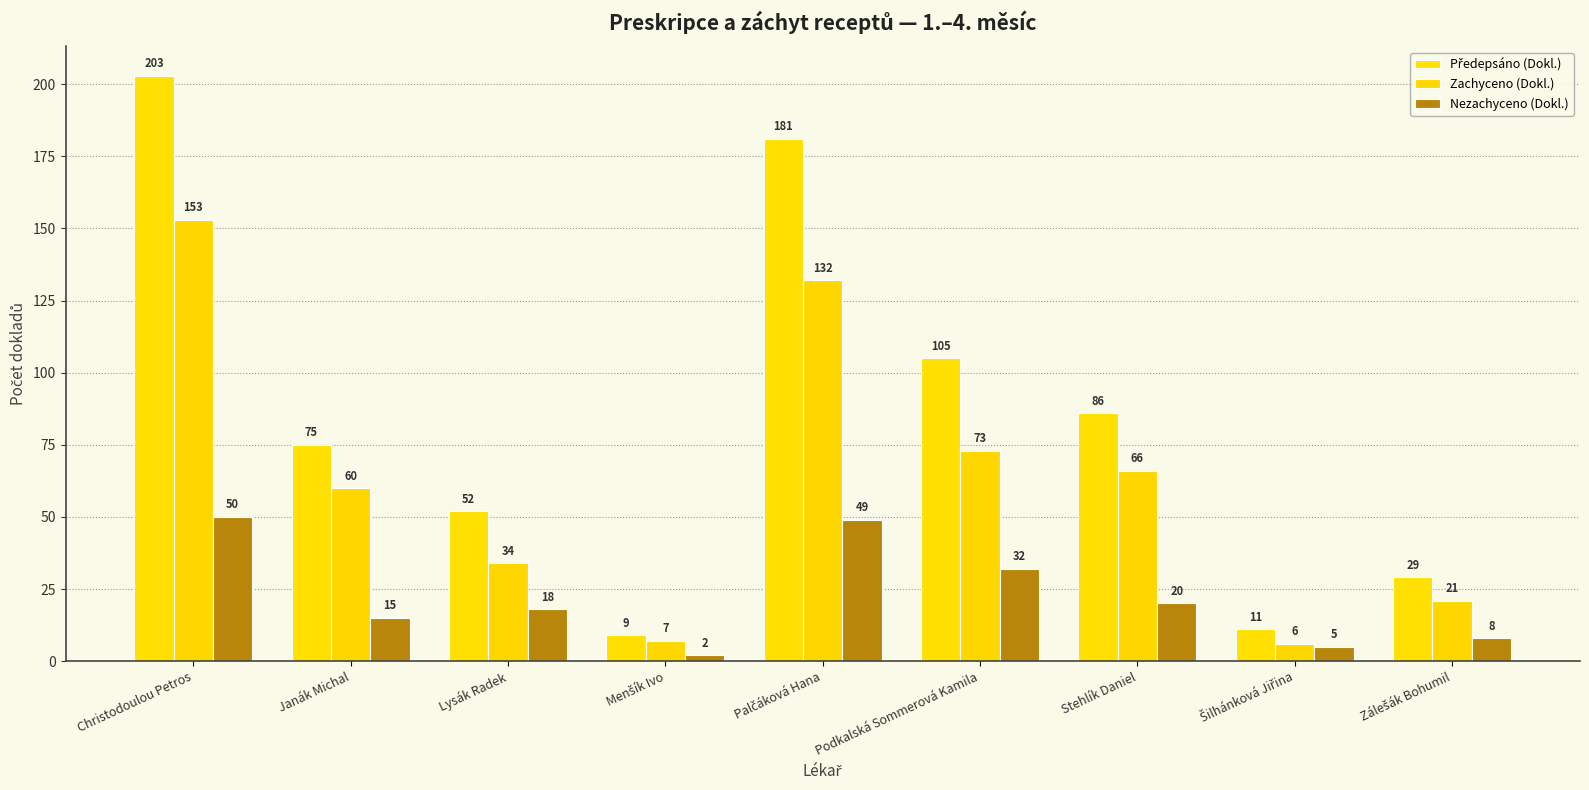

Rank the series at Podkalská Sommerová Kamila from highest to lowest value.

Předepsáno (Dokl.), Zachyceno (Dokl.), Nezachyceno (Dokl.)